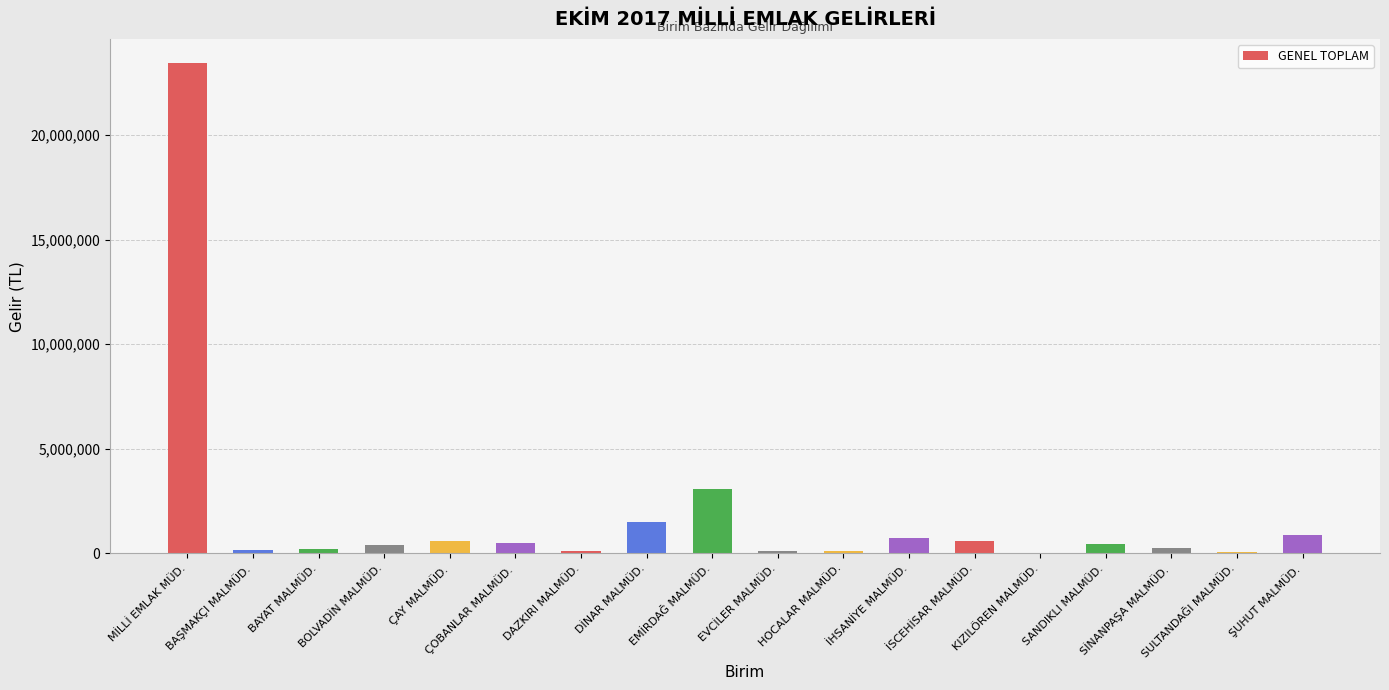

What is the greatest value displayed?

23417643.7